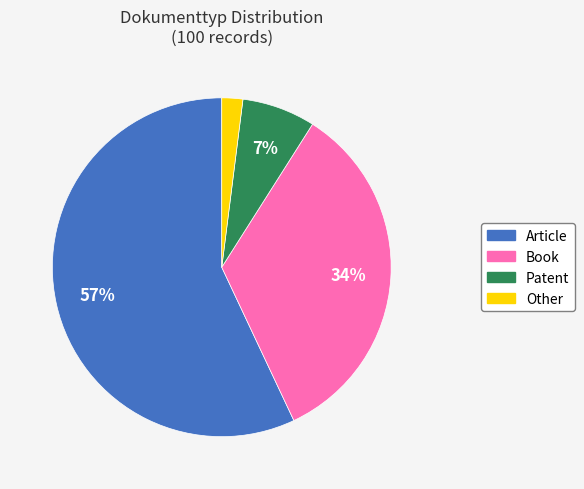

What percentage is the Article slice, to the nearest percent?

57%